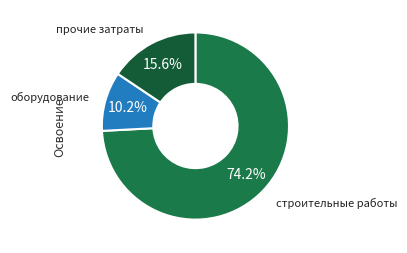

Which category has the smallest portion of the pie?

оборудование